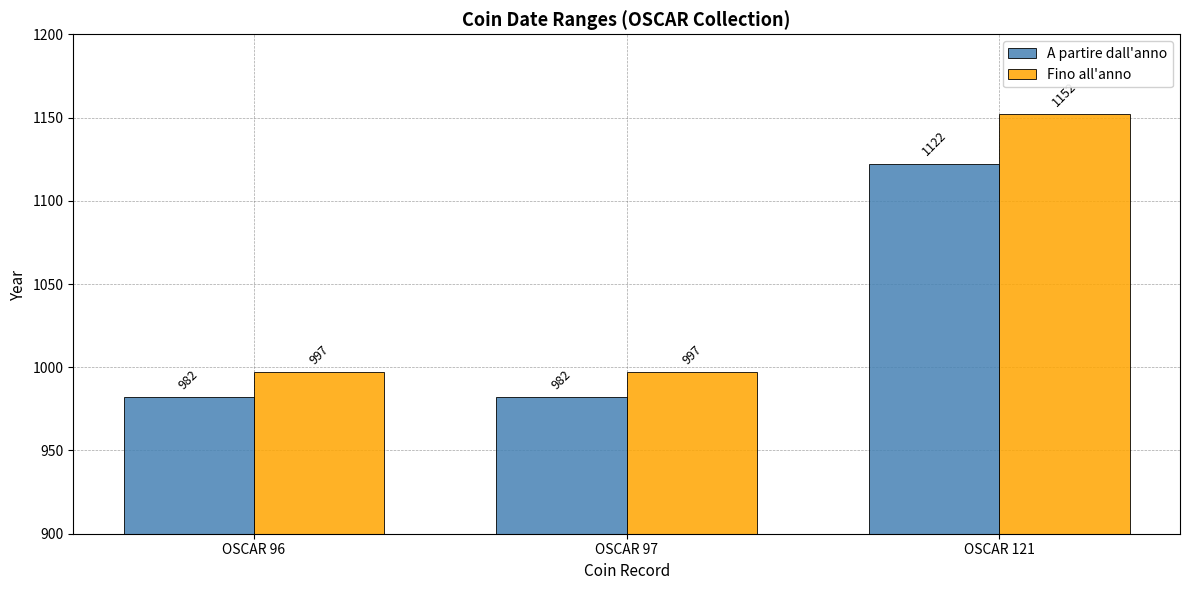

What is the difference between the maximum and minimum values in the A partire dall'anno series?

140